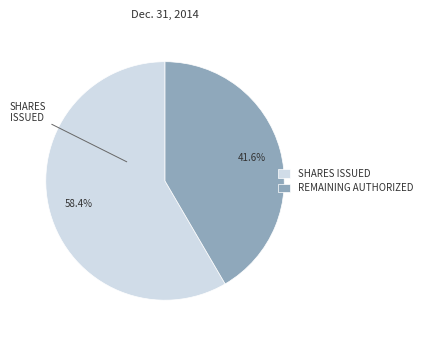

What is the largest slice in the pie chart?

SHARES ISSUED